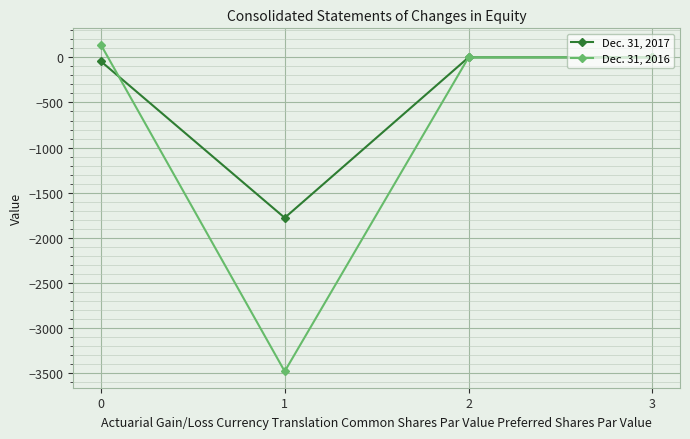

Count the number of categories in the chart.

4